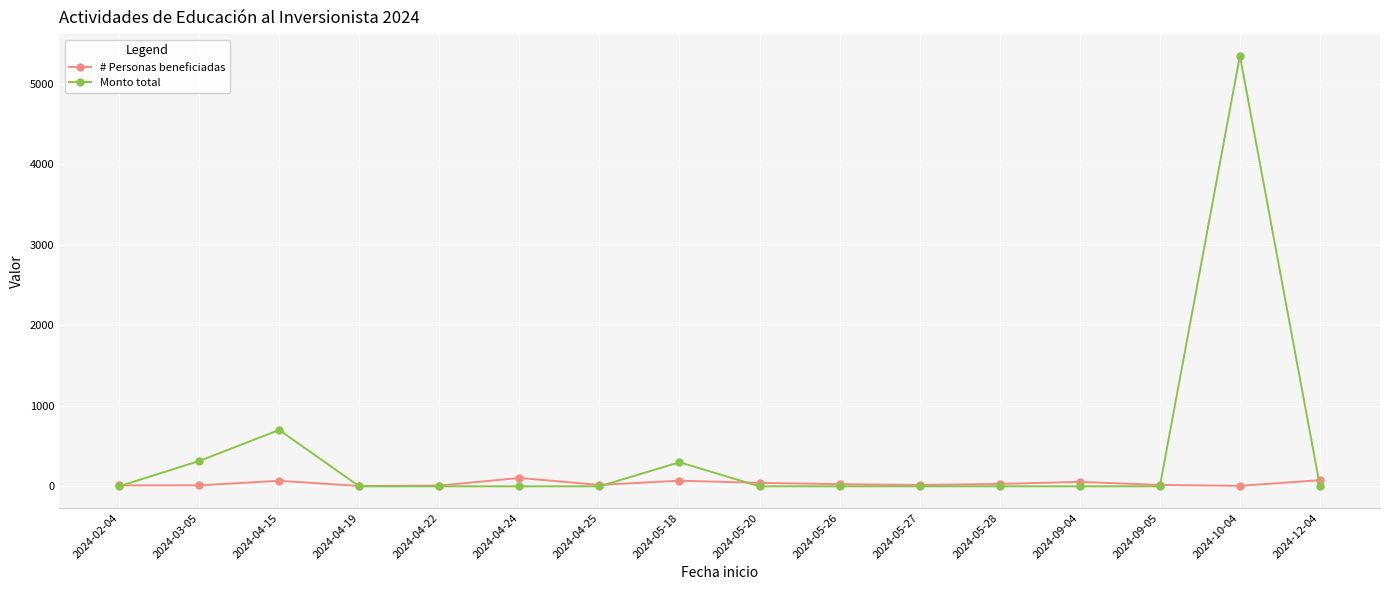

At how many categories does at least one series exceed 2570?

1